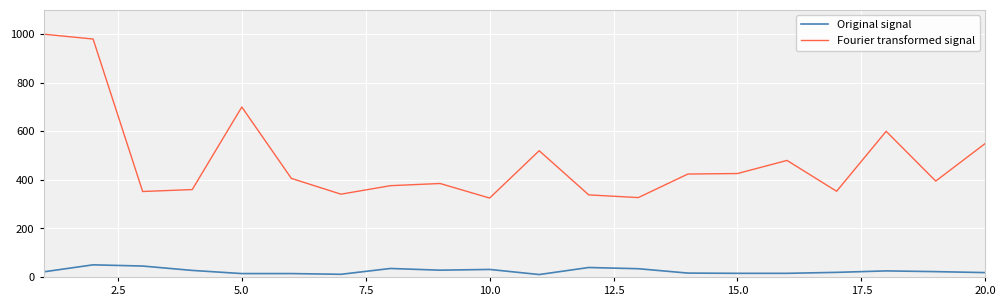

What is the difference between the maximum and minimum values in the Original signal series?

40